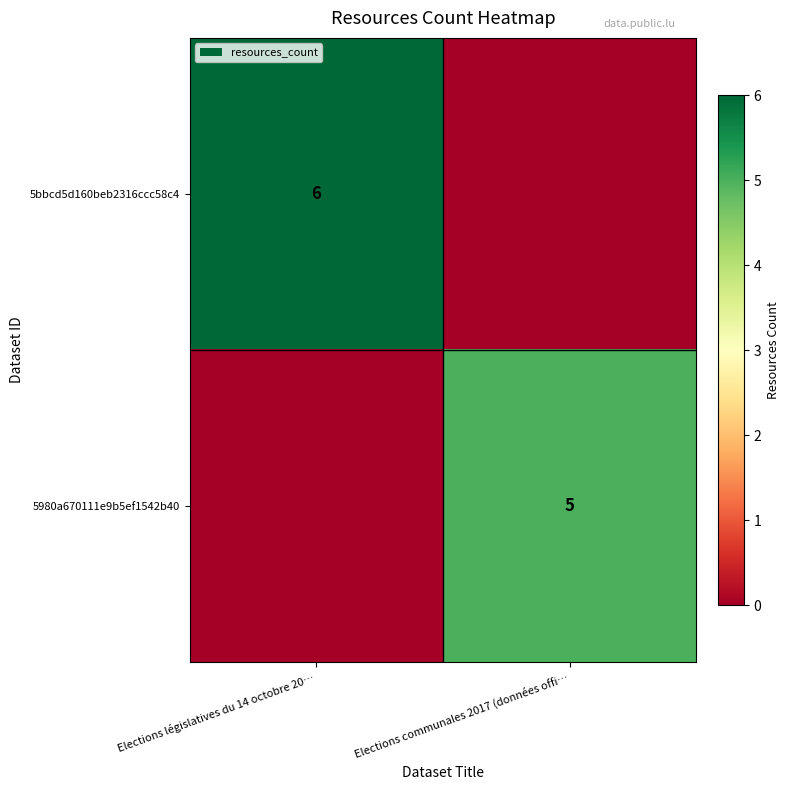

Is it true that 5bbcd5d160beb2316ccc58c4 equals 4 at Elections législatives du 14 octobre 20…?

False